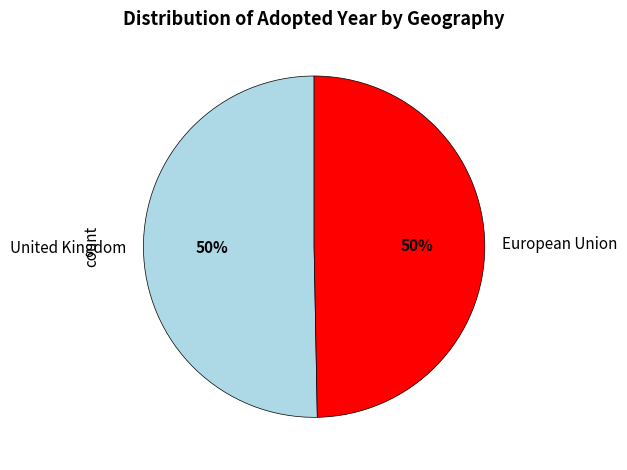

The United Kingdom slice represents 50% of the pie. True or false?

True